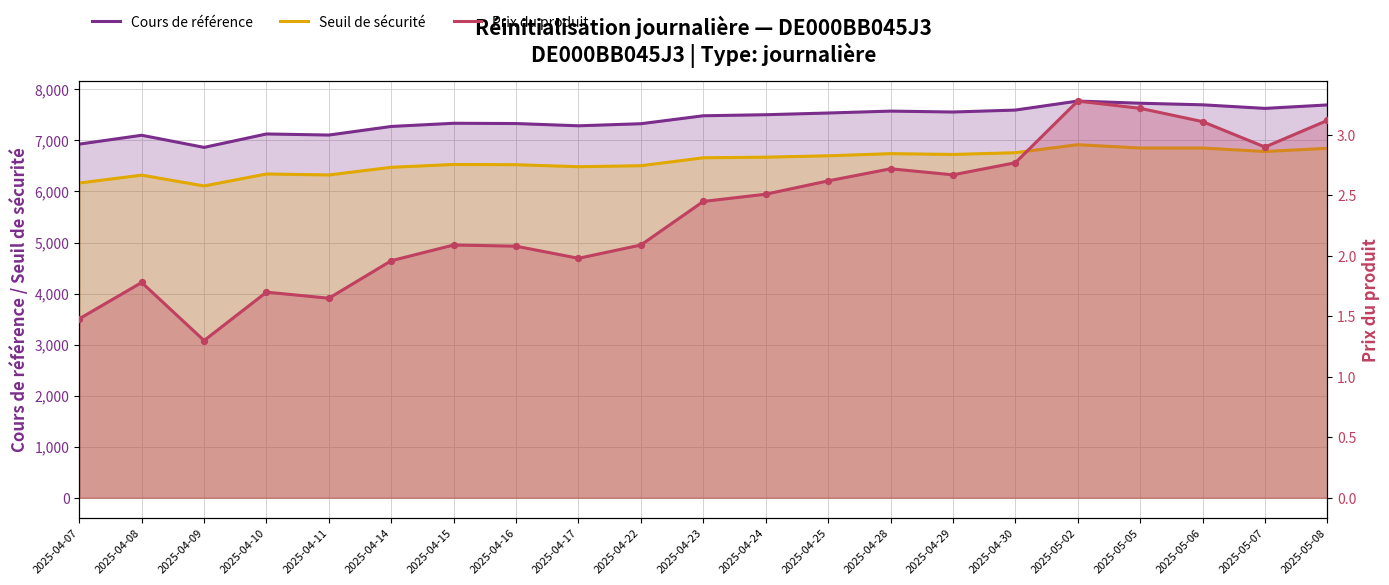

At how many categories does at least one series exceed 1561?

21